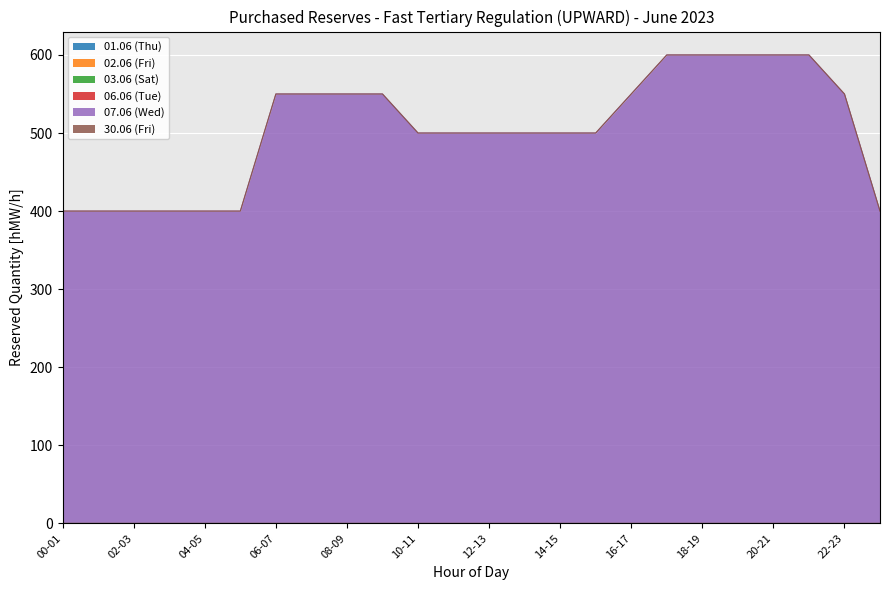

Reading right to left, list all the values displayed in this chart.

01.06 (Thu): 0	0	0	0	0	0	0	0	0	0	0	0	0	0	0	0	0	0	0	0	0	0	0	0
02.06 (Fri): 0	0	0	0	0	0	0	0	0	0	0	0	0	0	0	0	0	0	0	0	0	0	0	0
03.06 (Sat): 0	0	0	0	0	0	0	0	0	0	0	0	0	0	0	0	0	0	0	0	0	0	0	0
06.06 (Tue): 0	0	0	0	0	0	0	0	0	0	0	0	0	0	0	0	0	0	0	0	0	0	0	0
07.06 (Wed): 400	550	600	600	600	600	600	550	500	500	500	500	500	500	550	550	550	550	400	400	400	400	400	400
30.06 (Fri): 0	0	0	0	0	0	0	0	0	0	0	0	0	0	0	0	0	0	0	0	0	0	0	0